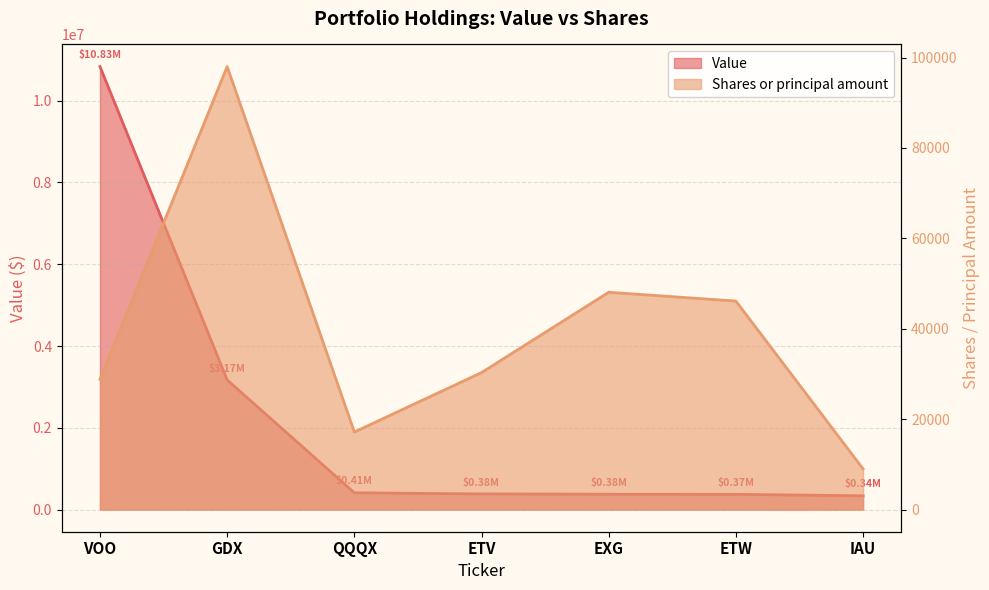

What is the maximum value for Value?

10834577